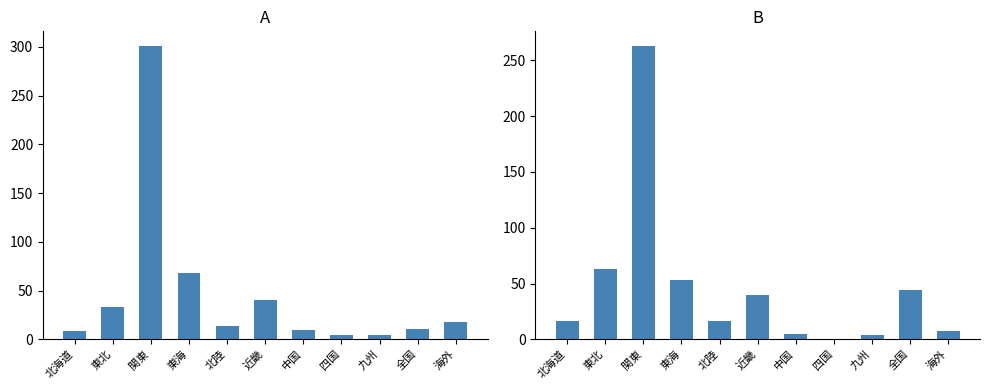

Rank the categories by value from lowest to highest.

四国, 九州, 中国, 海外, 北海道, 北陸, 近畿, 全国, 東海, 東北, 関東